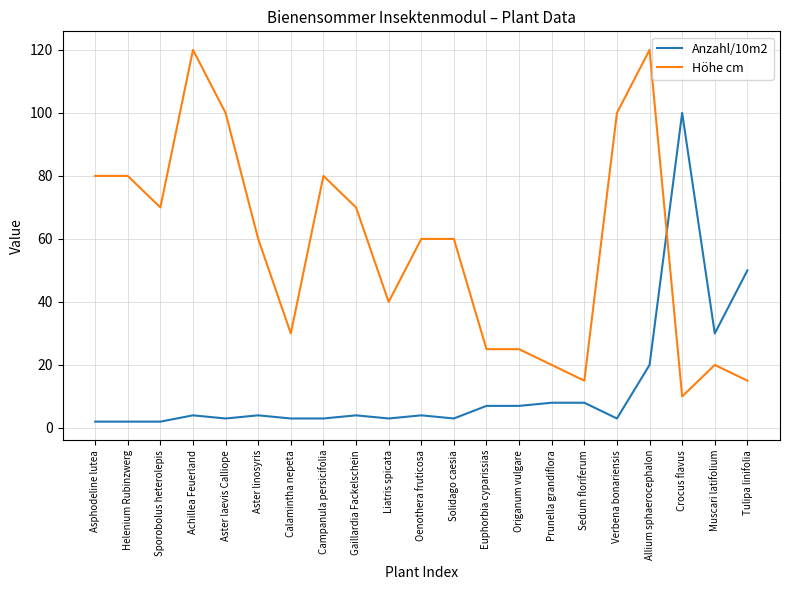

Is the value of Höhe cm at Liatris spicata greater than the value of Anzahl/10m2 at Origanum vulgare?

Yes